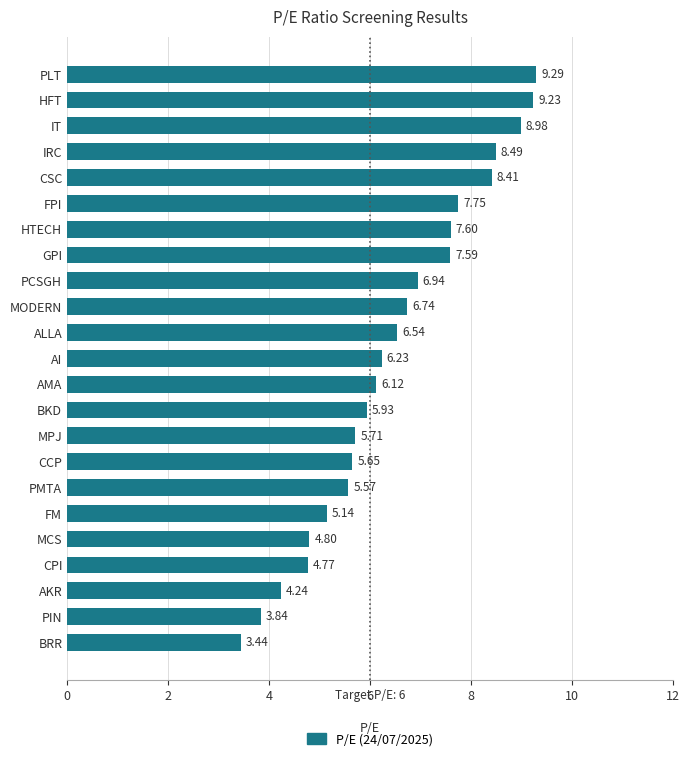

How many values are below 6?

10